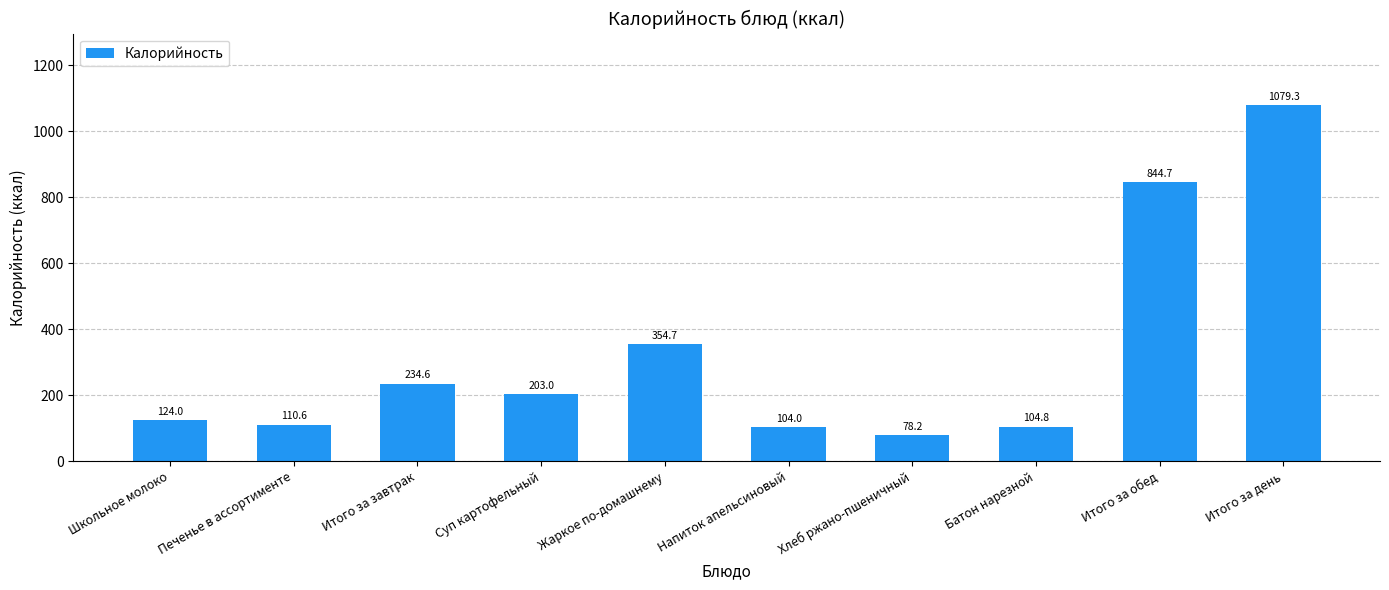

Approximately how many times larger is the value at Напиток апельсиновый compared to Суп картофельный?

0.5